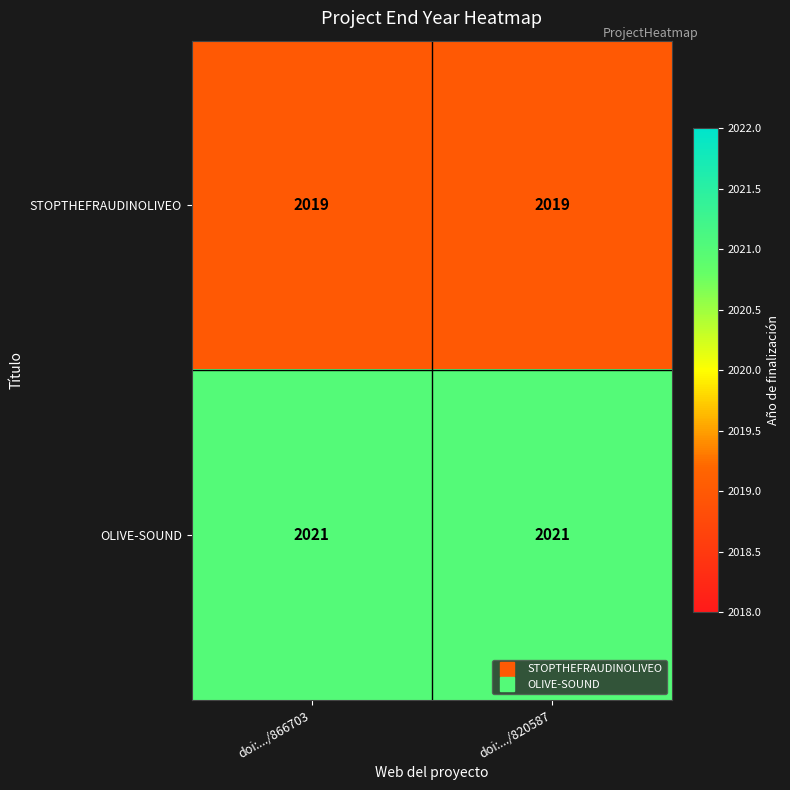

What is the maximum value shown in the chart?

2021